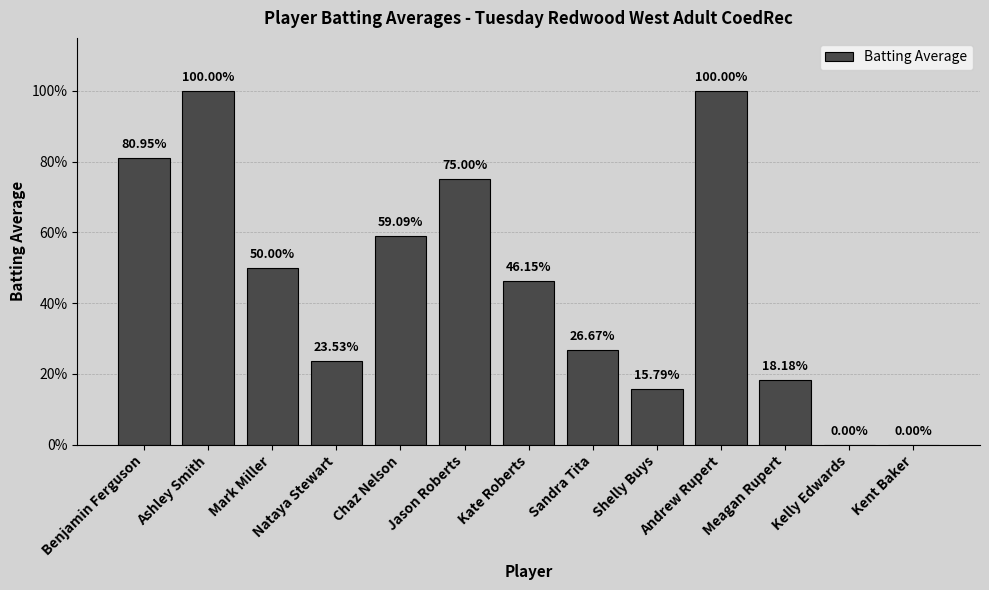

Are the bars horizontal?

No